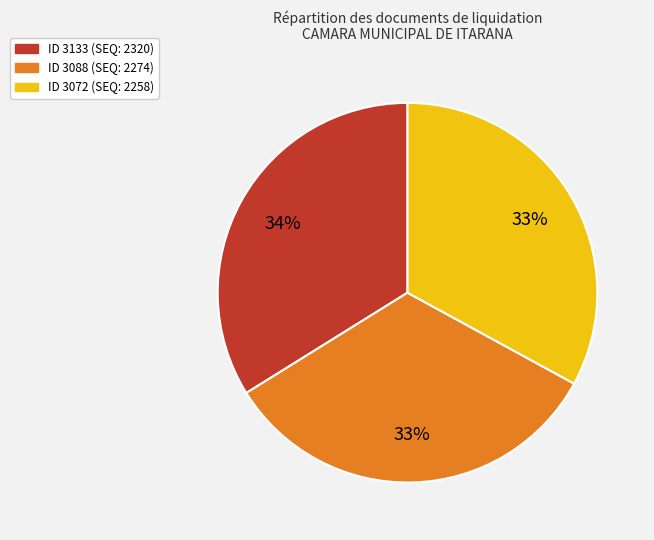

Is there any slice that represents more than half of the pie?

No